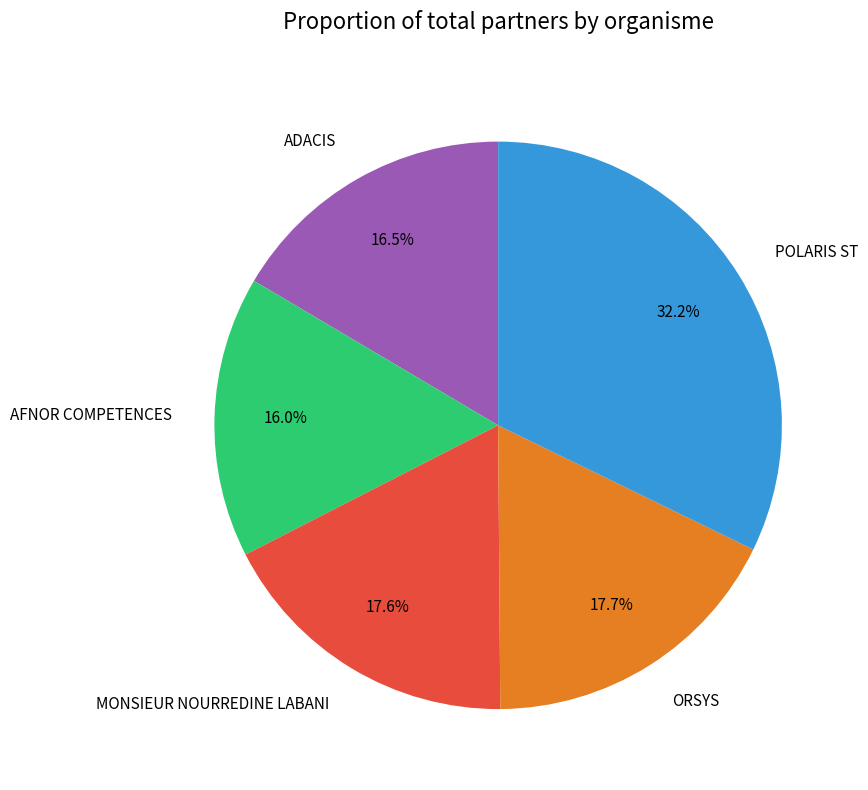

What percentage is NOT represented by ORSYS?

82.3%